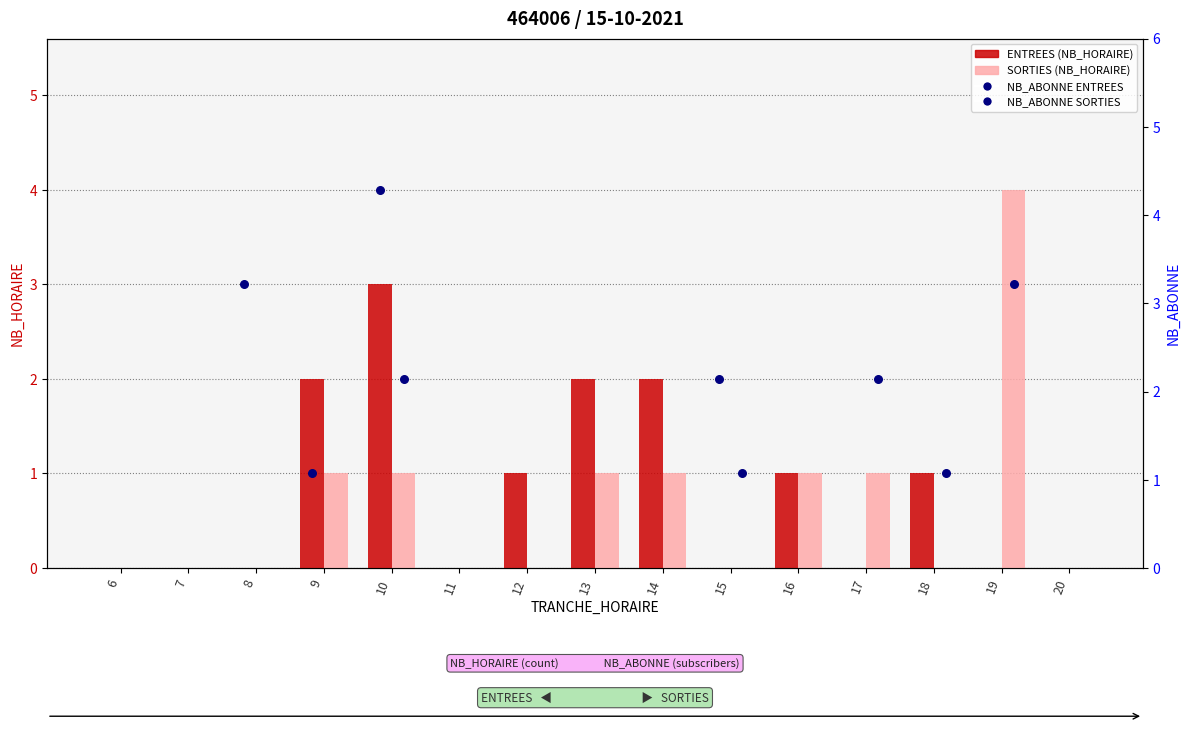

Is the value of ENTREES (NB_HORAIRE) at 16 greater than the value of SORTIES (NB_HORAIRE) at 8?

Yes